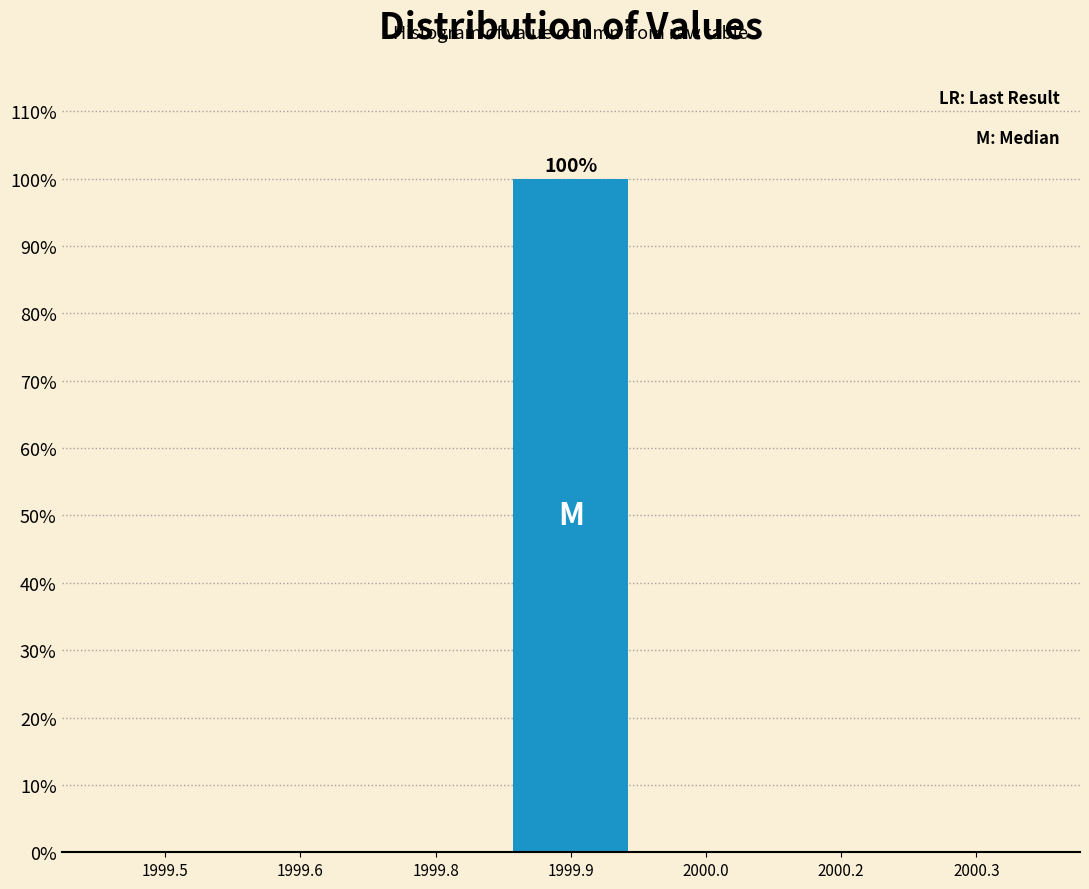

Reading left to right, what are all the values shown in this chart?

1999.5=0	1999.6=0	1999.8=0	1999.9=100	2000.0=0	2000.2=0	2000.3=0